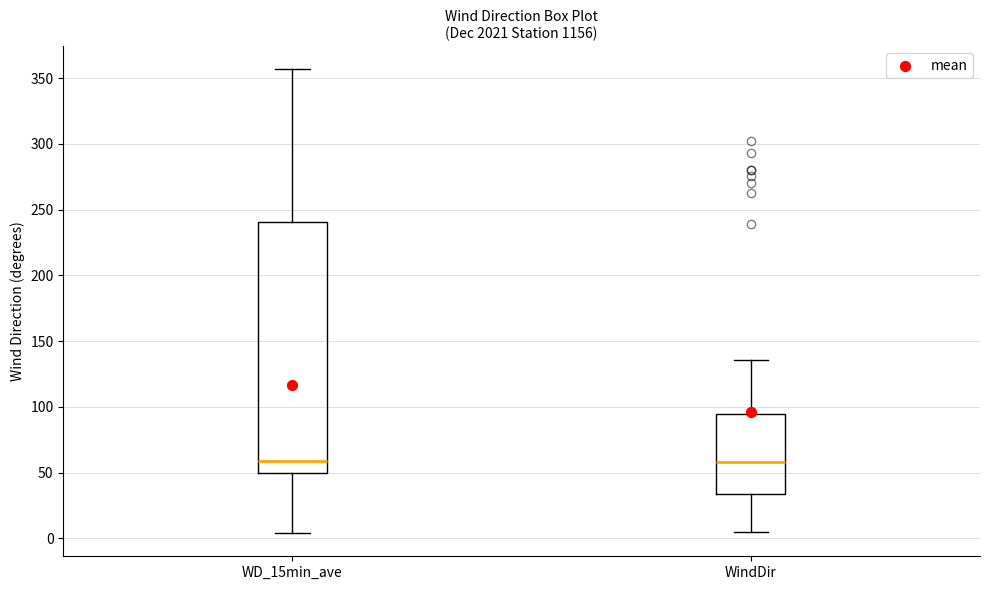

Comparing the boxes themselves (not the whiskers), which one is the tallest?

WD_15min_ave